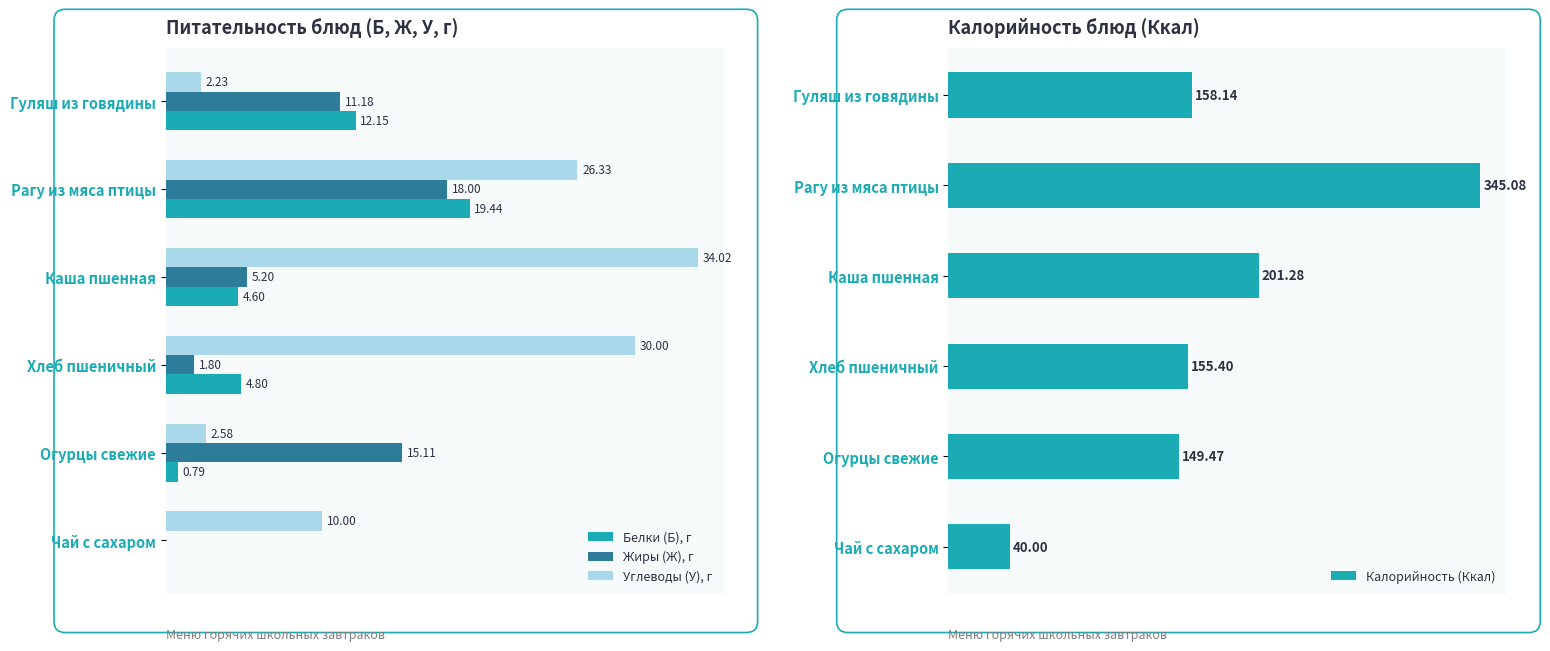

Is the value of Жиры (Ж), г at Хлеб пшеничный greater than the value of Белки (Б), г at Хлеб пшеничный?

No